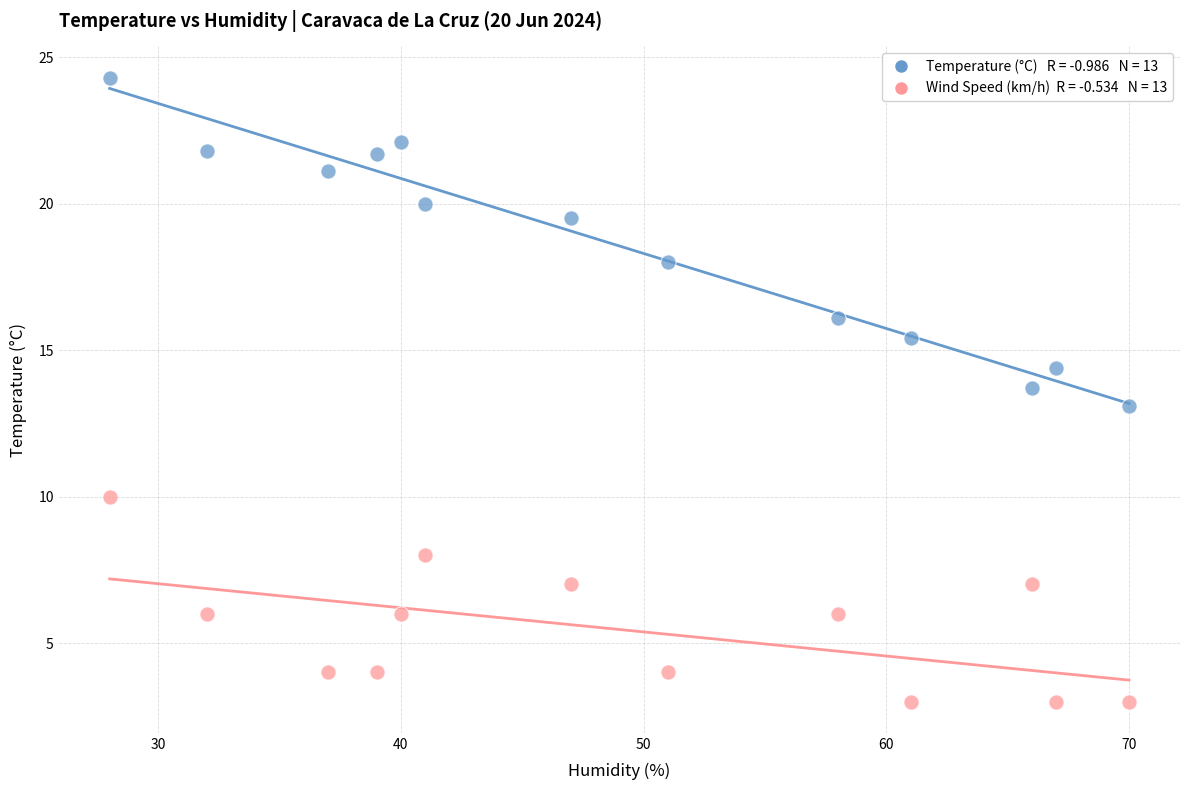

Across all data points, what is the range of X values (max minus min)?

42.0